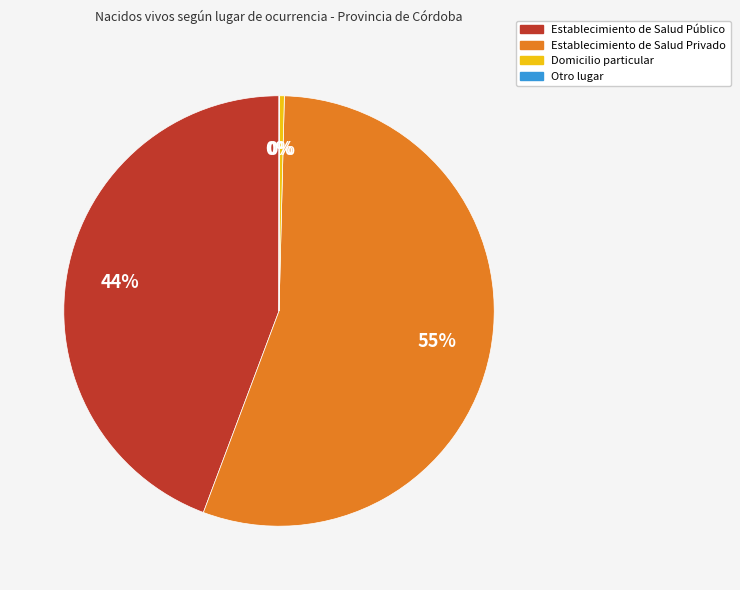

Is there any slice that represents more than half of the pie?

Yes